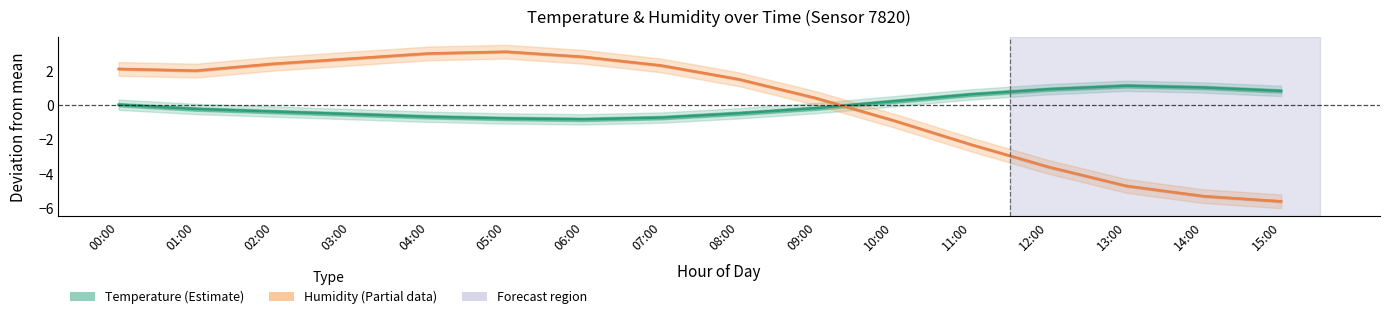

True or false: Humidity (estimate) has a value of 0.3 at 08:00.

False